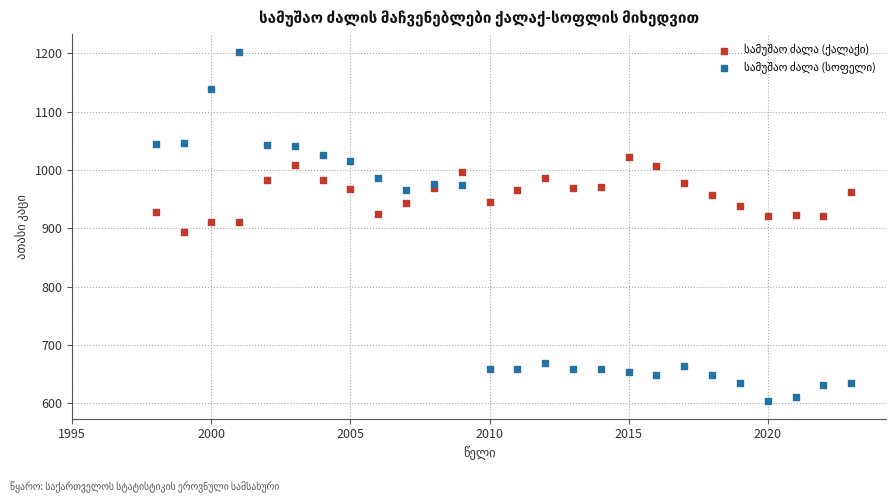

What is the X range (max minus min) for the scatter plot?

25.0